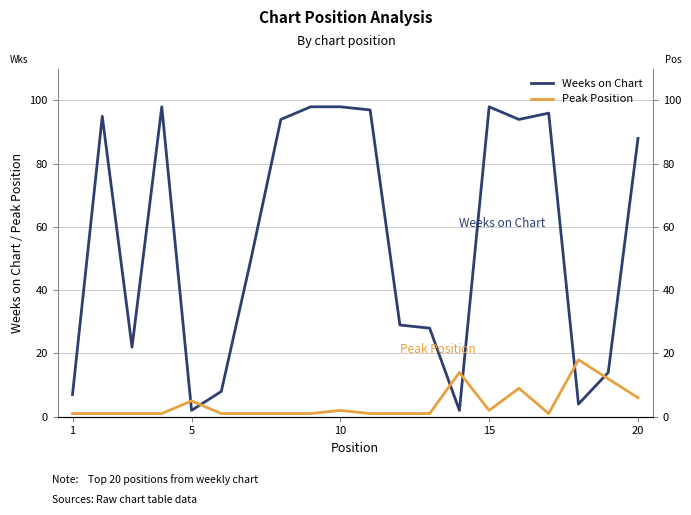

True or false: Weeks on Chart and Peak Position intersect in this chart.

True